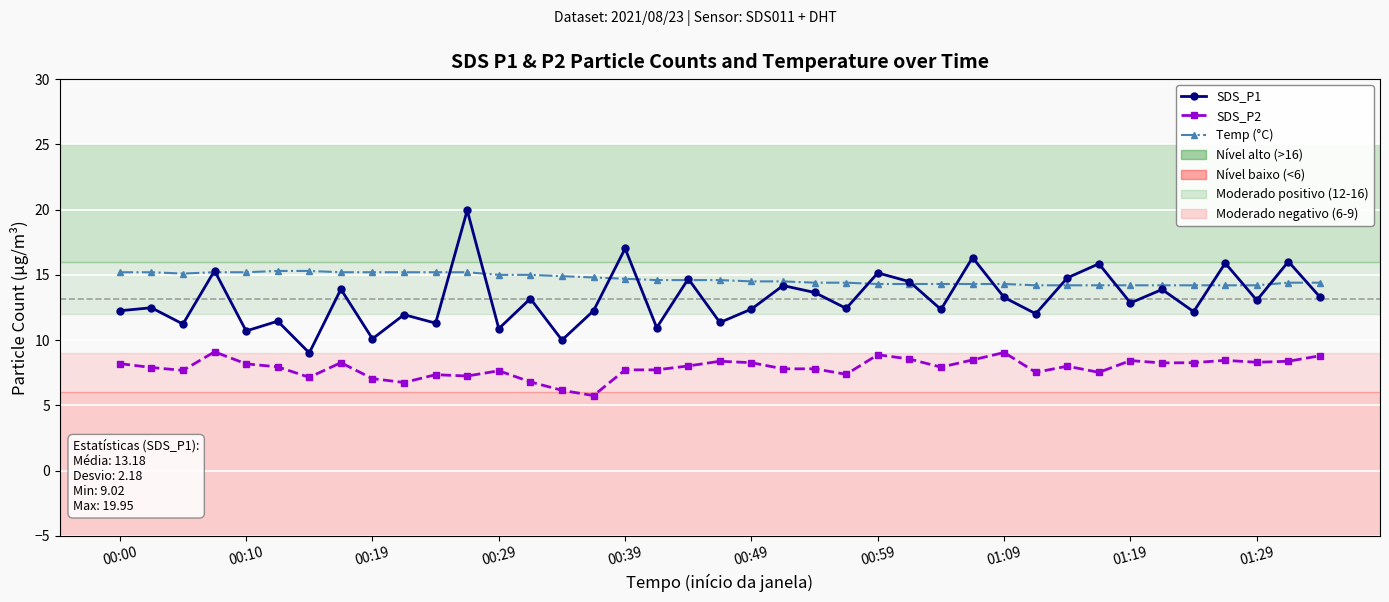

What is the value of the SDS_P2 point at the 32nd from the left?

7.5